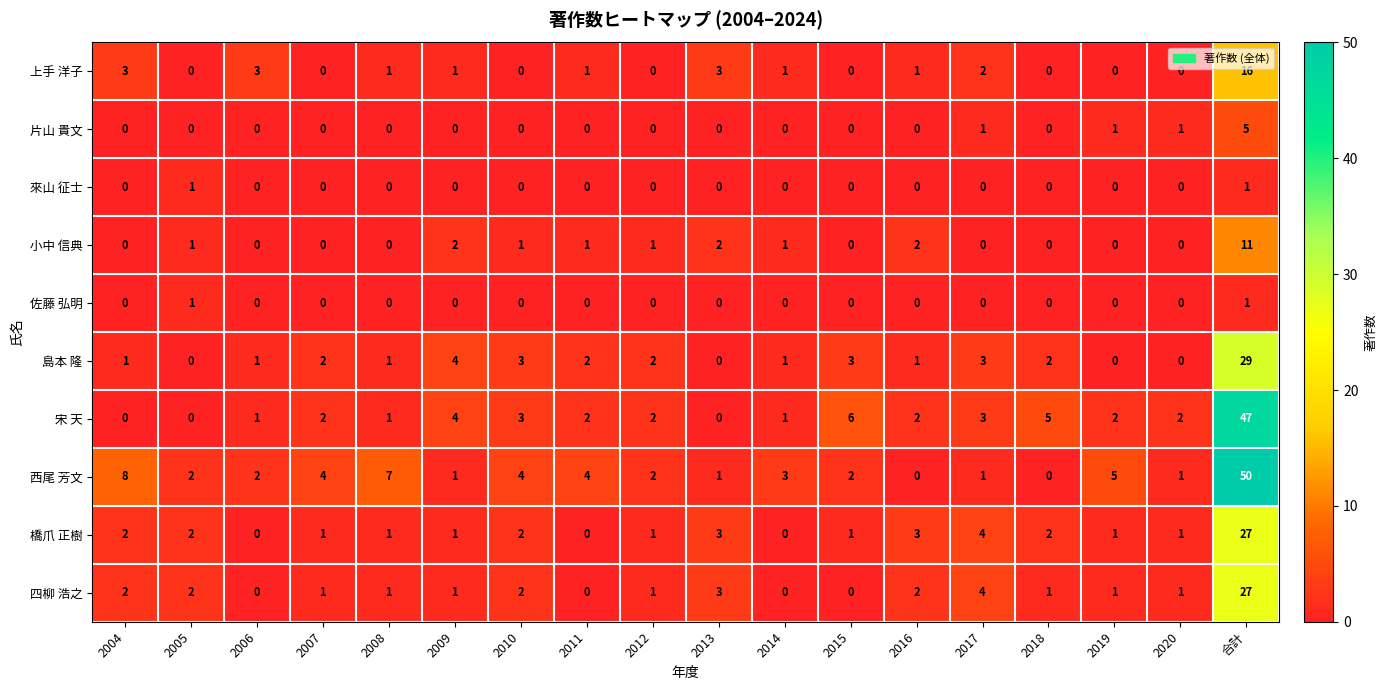

Which series has the largest total across all categories?

西尾 芳文